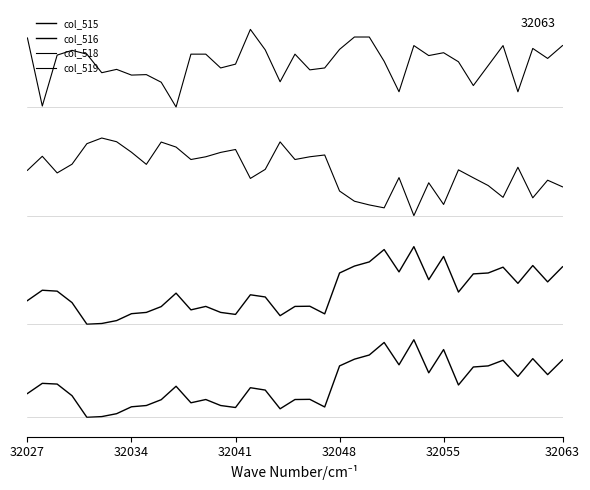

Does the chart have visible grid lines?

No